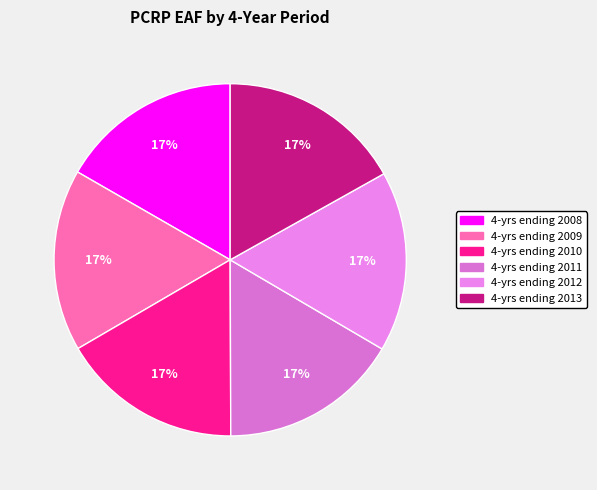

True or false: 4-yrs ending 2011 accounts for 27% of the total.

False